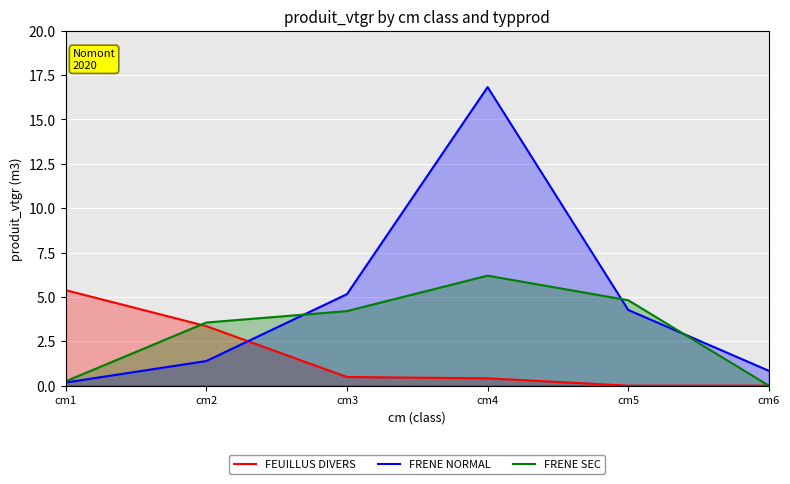

Between cm2 and cm6, which series saw the biggest shift?

FRENE SEC